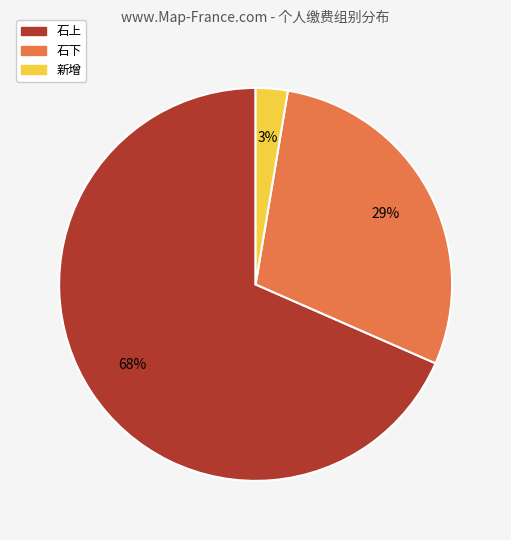

Do 石下 and 新增 together represent more than half of the pie?

No